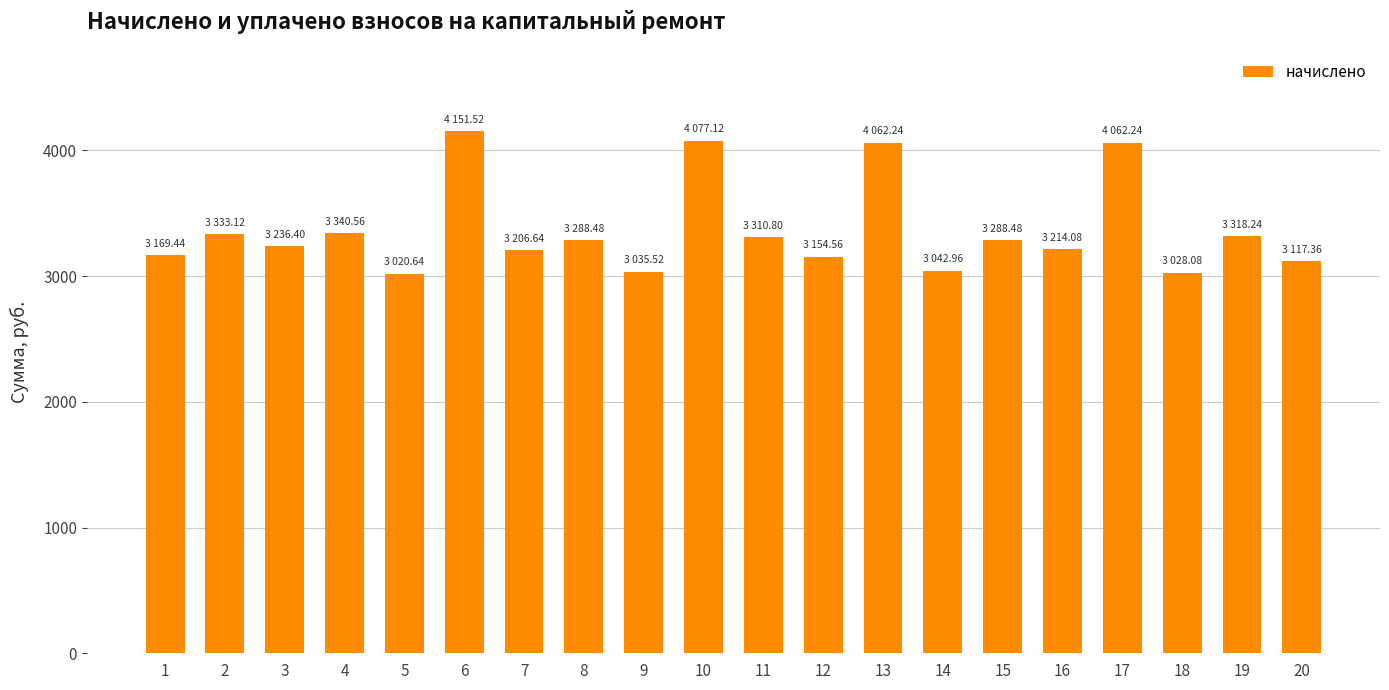

How many distinct data groups are displayed?

1